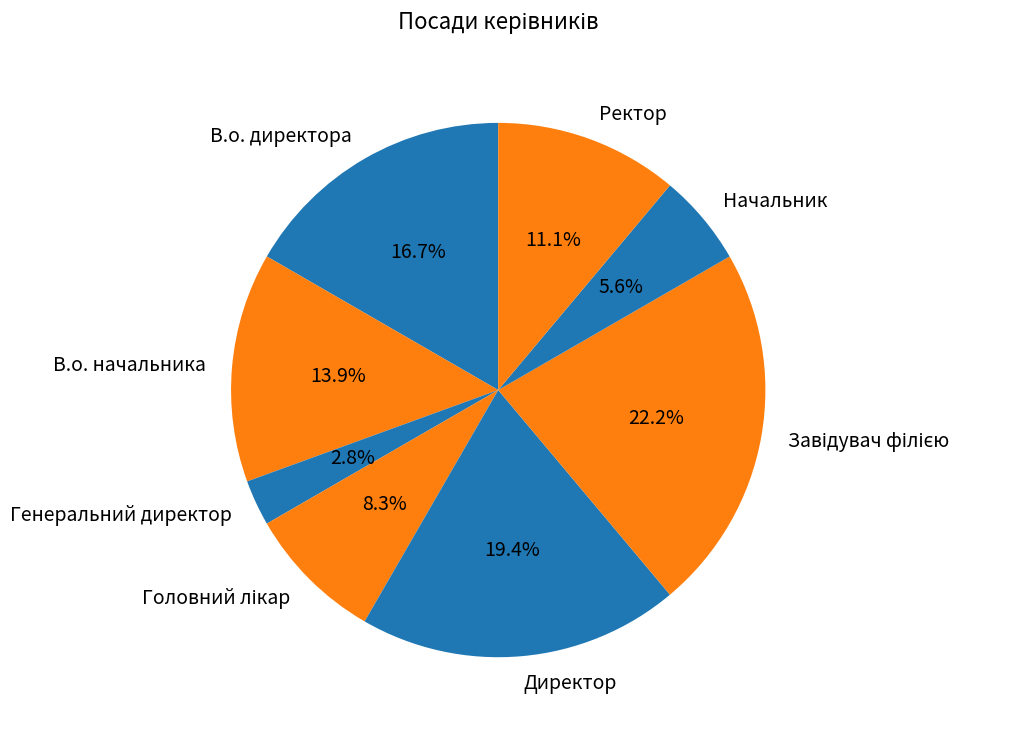

The В.о. начальника slice represents 14% of the pie. True or false?

True